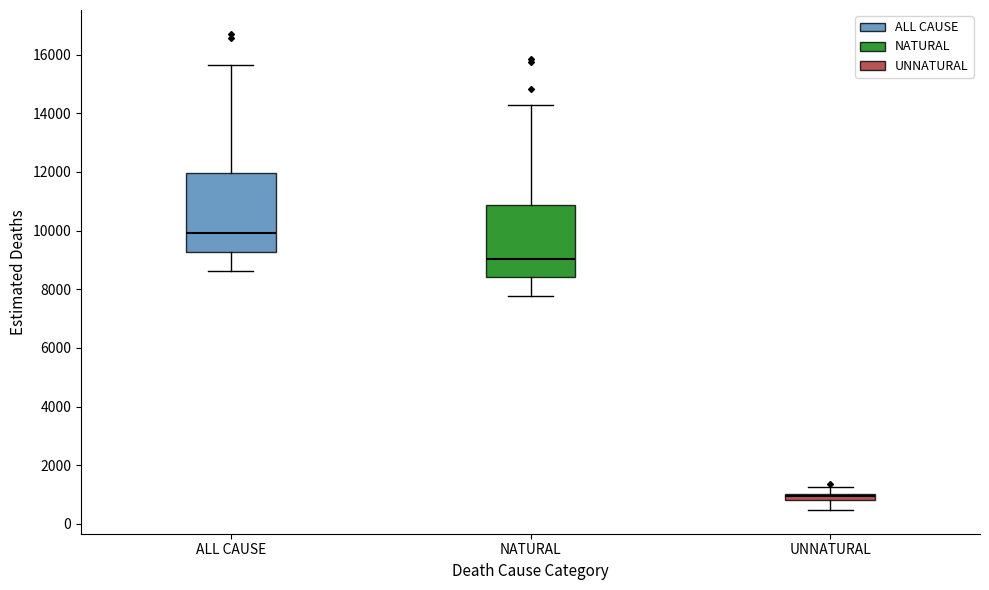

Which box's median line is the highest?

ALL CAUSE